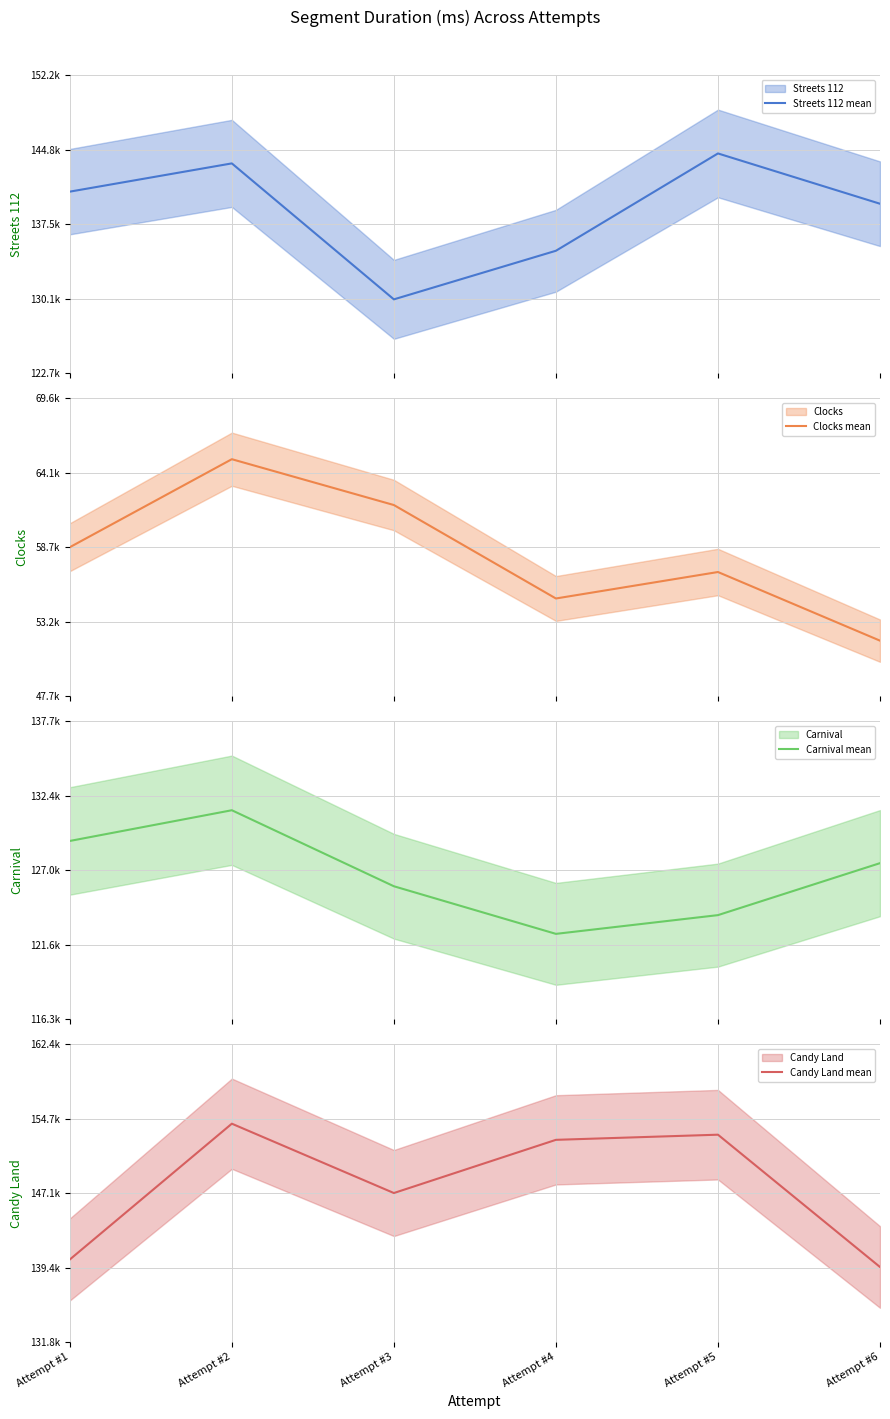

True or false: Streets 112 mean and Carnival mean cross at least once.

False